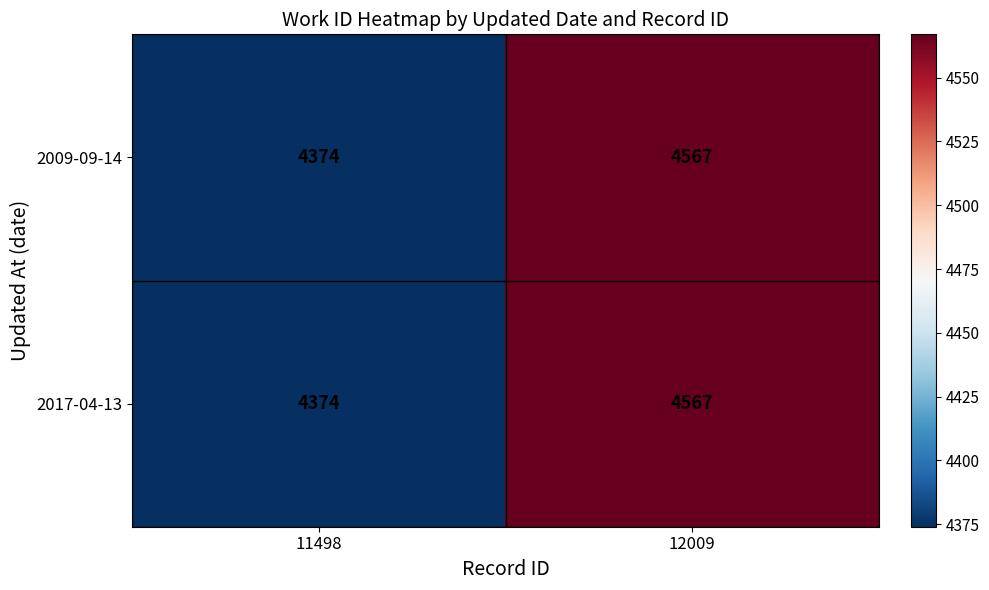

At which label is 2009-09-14 closest to 4470?

11498